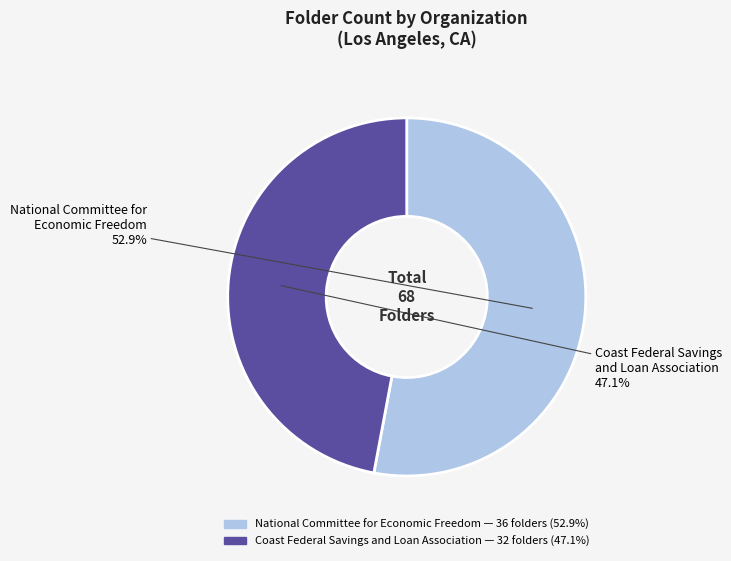

Between Coast Federal Savings and Loan Association and National Committee for Economic Freedom, which is larger?

National Committee for Economic Freedom